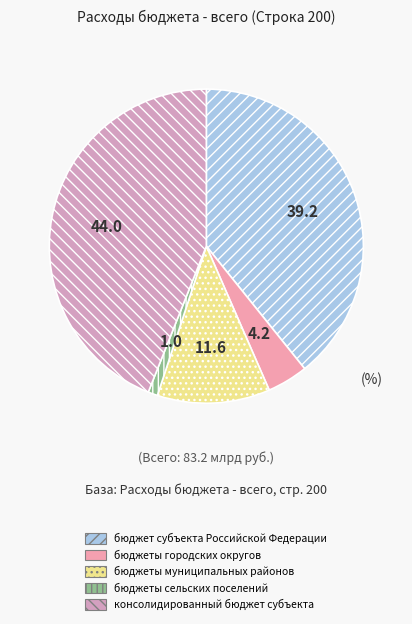

The бюджеты сельских поселений slice represents 1% of the pie. True or false?

True